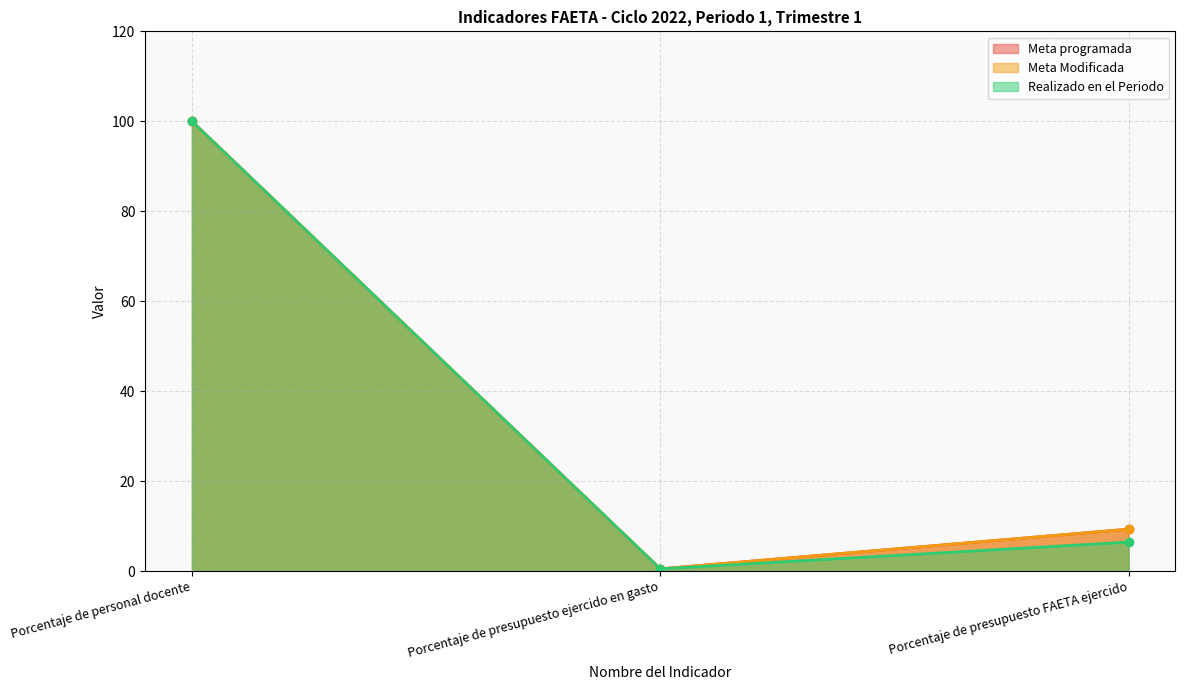

What is the total value across all series at Porcentaje de presupuesto ejercido en gasto?

1.6